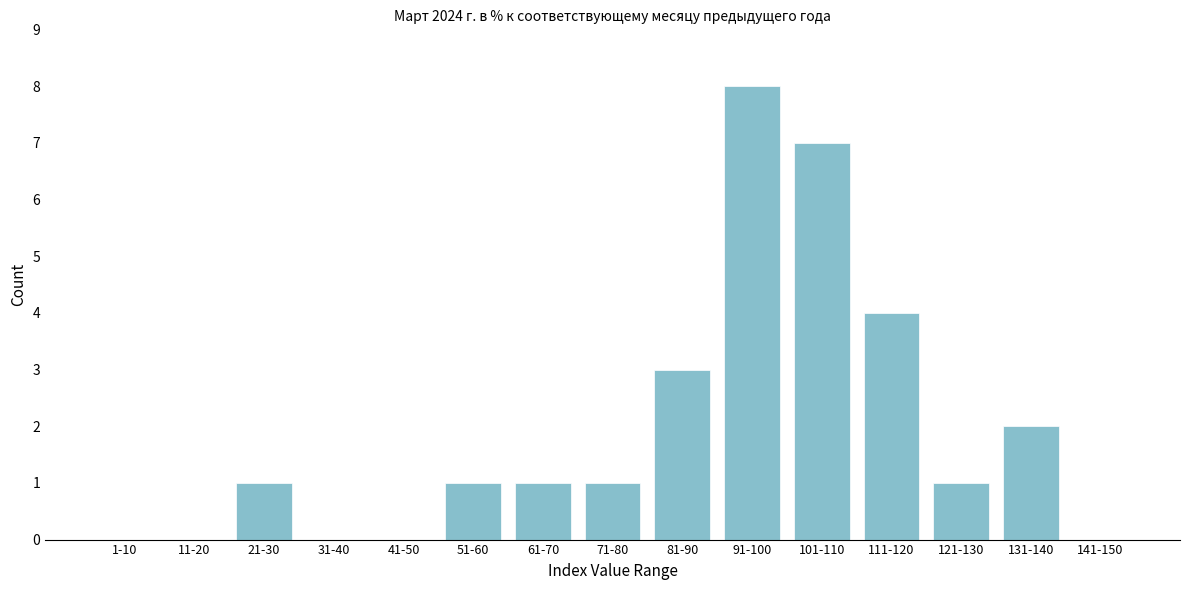

Reading left to right, list all the values displayed in this chart.

1-10=0	11-20=0	21-30=1	31-40=0	41-50=0	51-60=1	61-70=1	71-80=1	81-90=3	91-100=8	101-110=7	111-120=4	121-130=1	131-140=2	141-150=0